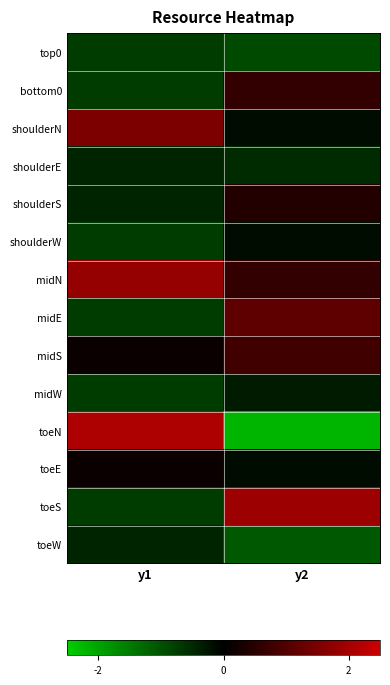

Rank the series at y2 from lowest to highest value.

toeN, toeW, top0, shoulderE, midW, shoulderN, shoulderW, toeE, shoulderS, bottom0, midN, midS, midE, toeS